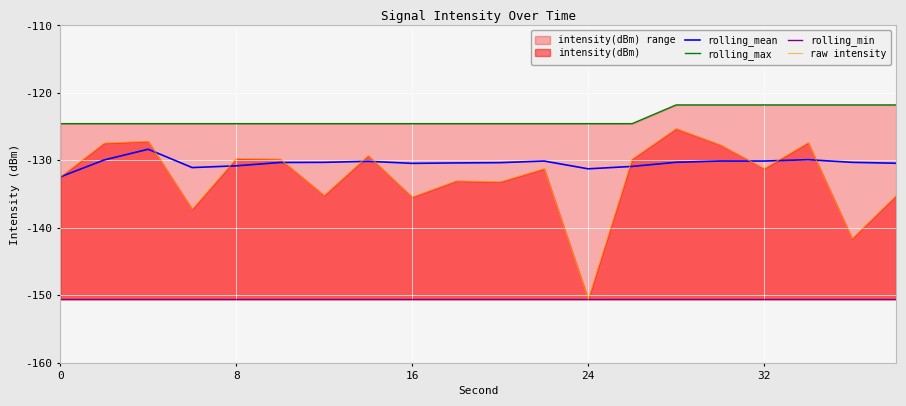

True or false: rolling_mean has a value of -63.8 at 24.

False